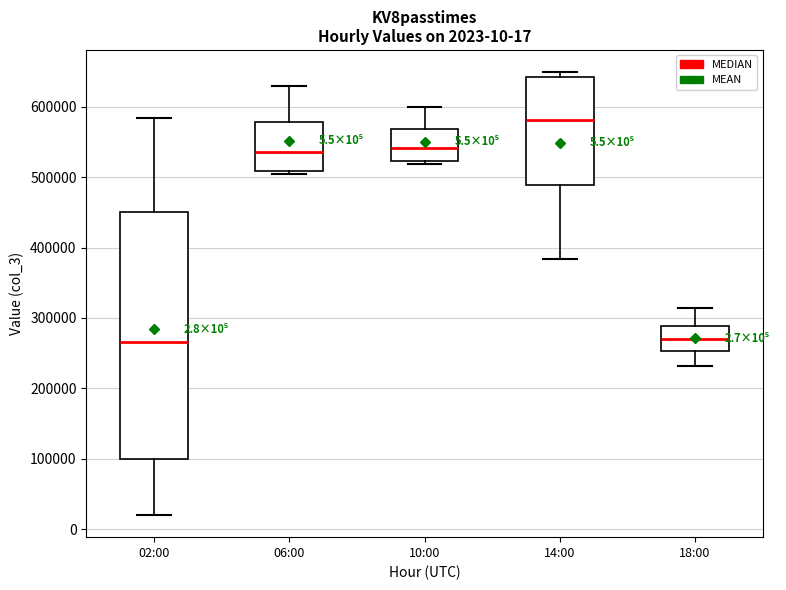

Comparing the boxes themselves (not the whiskers), which one is the tallest?

02:00